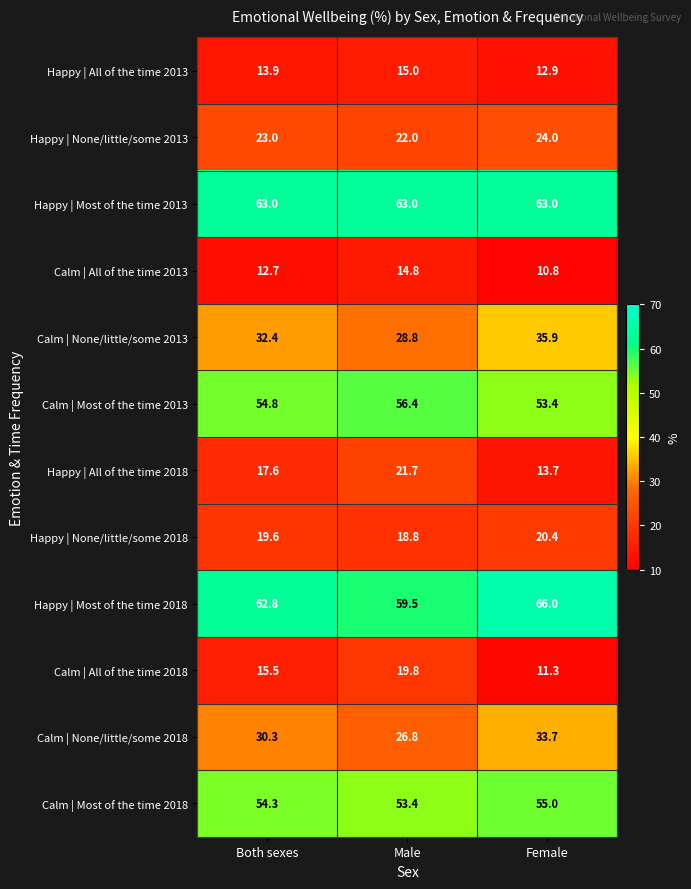

What is the approximate value of Calm | None/little/some 2013 at Female?

35.9